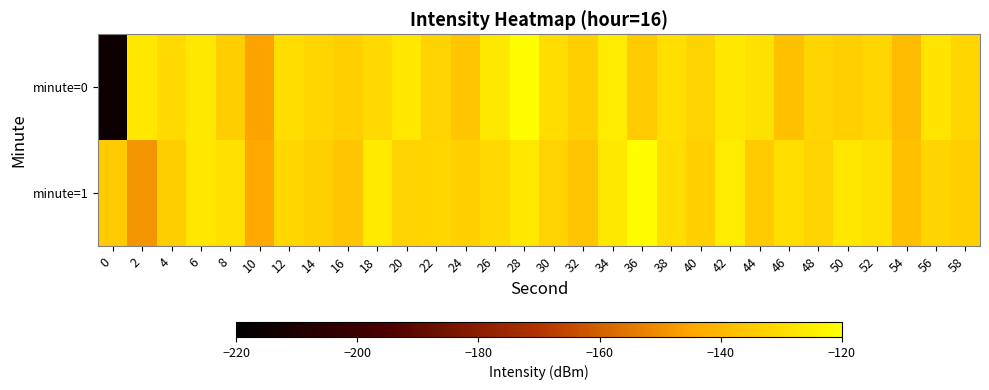

What is the total value across all series at 32?

-269.8